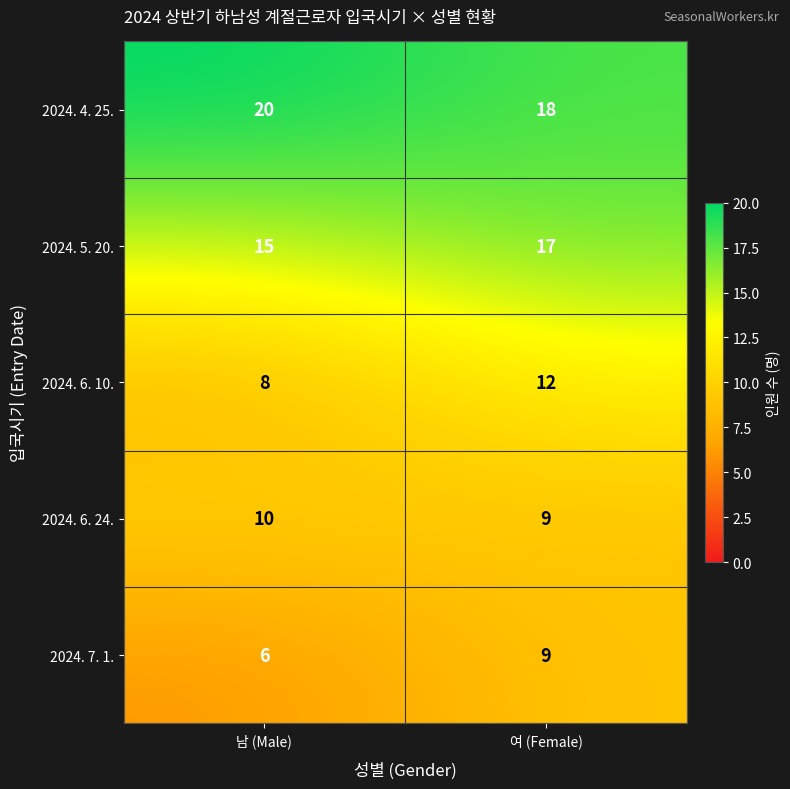

Is it true that 2024. 6. 10. equals 12 at 여 (Female)?

True